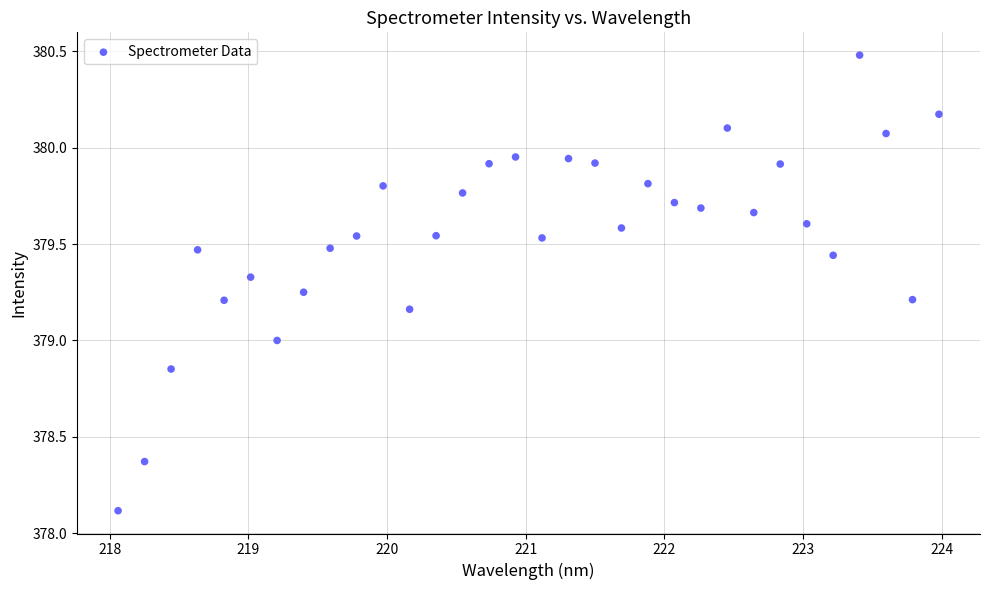

What is the range of Y values (max minus min)?

2.4